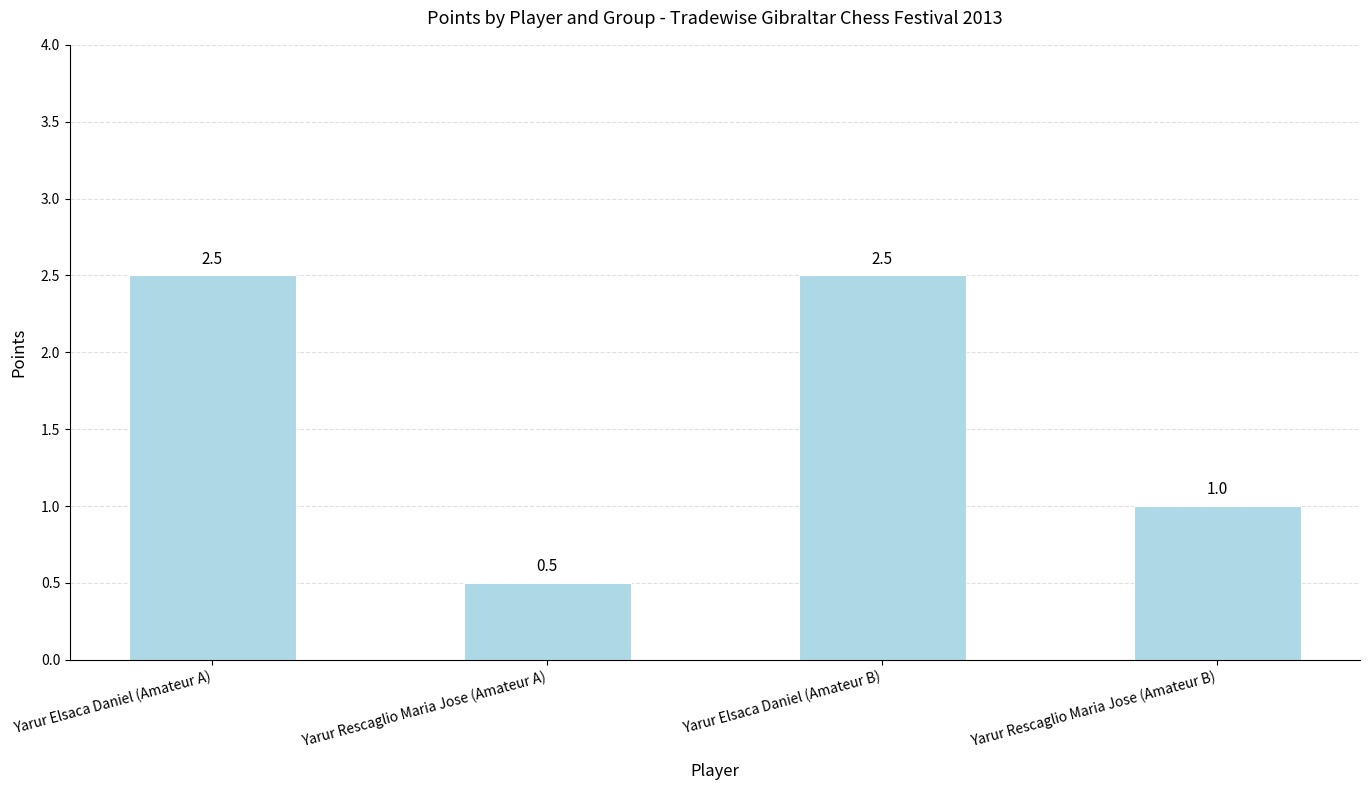

How many values are between 1 and 2?

1